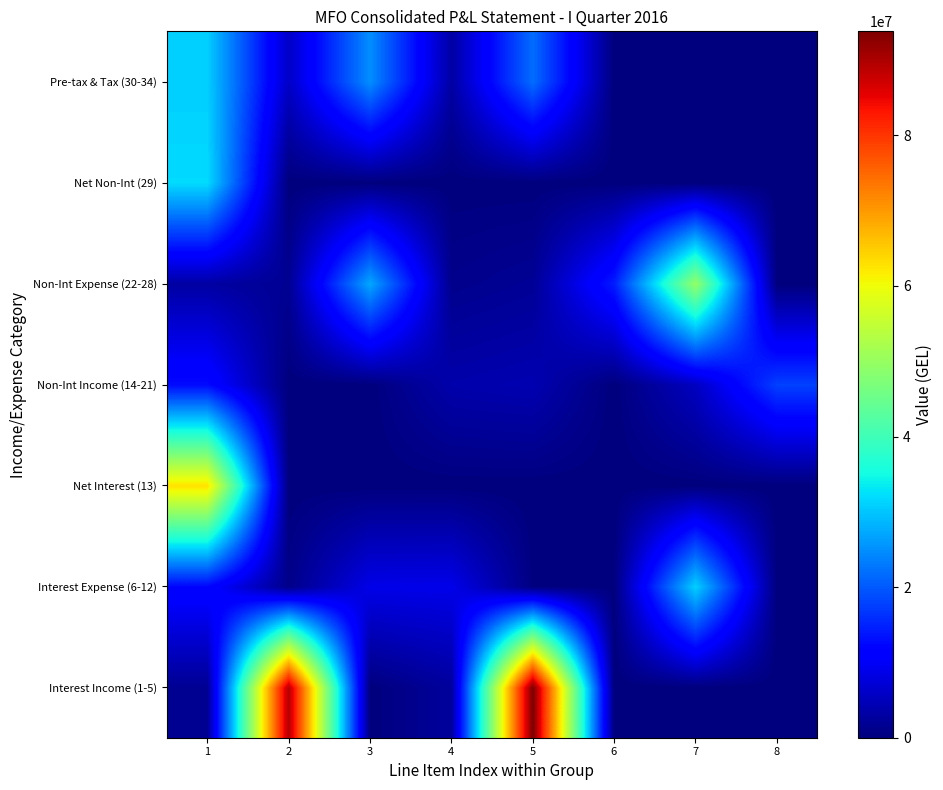

Which series changed the most between 2 and 3?

Interest Income (1-5)